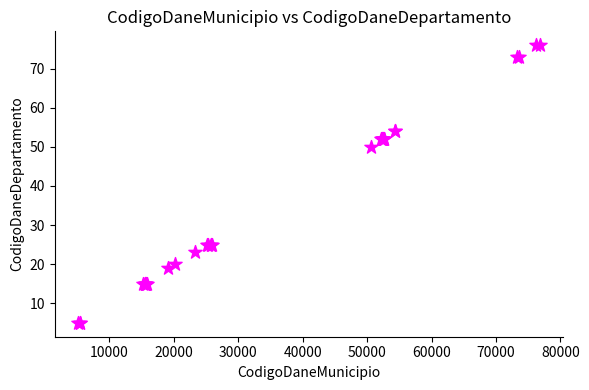

What Y value in the scatter plot is closest to 40?

50